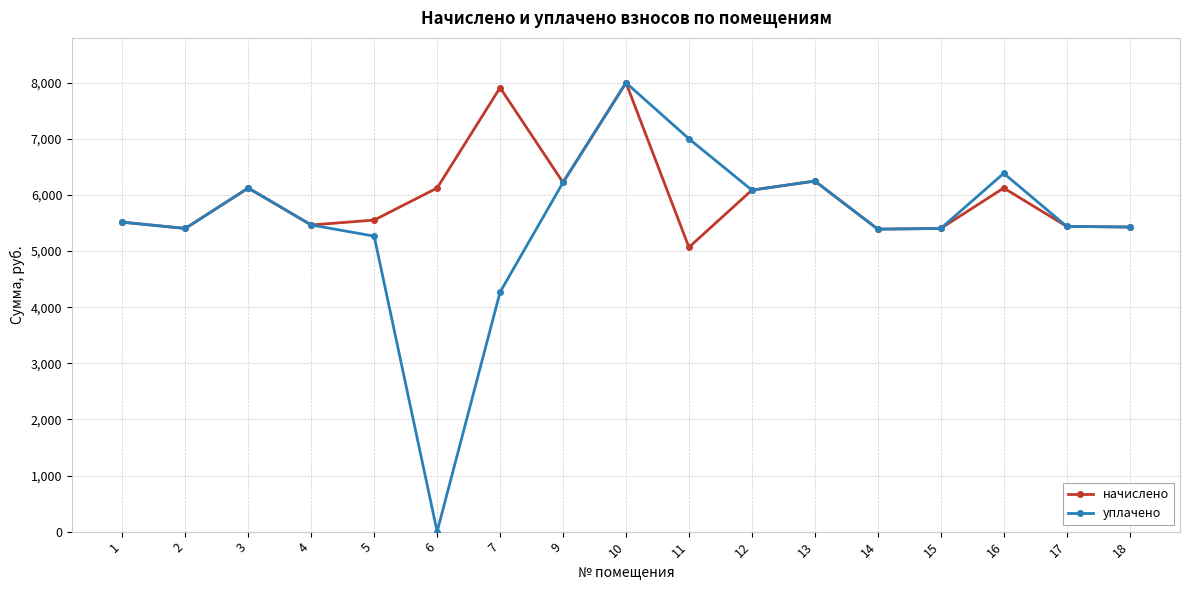

What is the value of the уплачено point at the 13th from the left?

5390.3